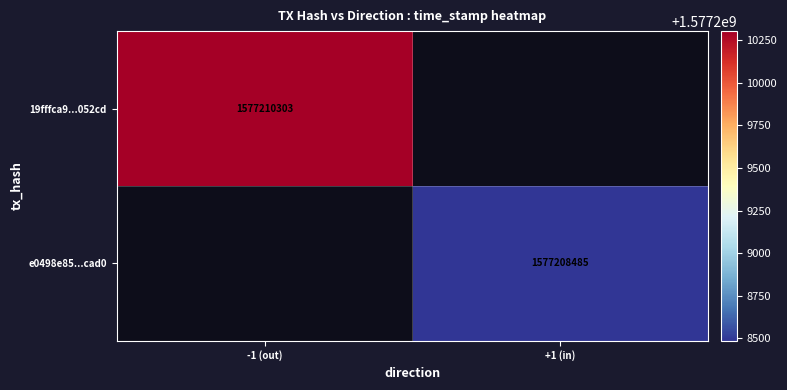

The value of e0498e85...cad0 at +1 (in) is 2764743062.1. True or false?

False